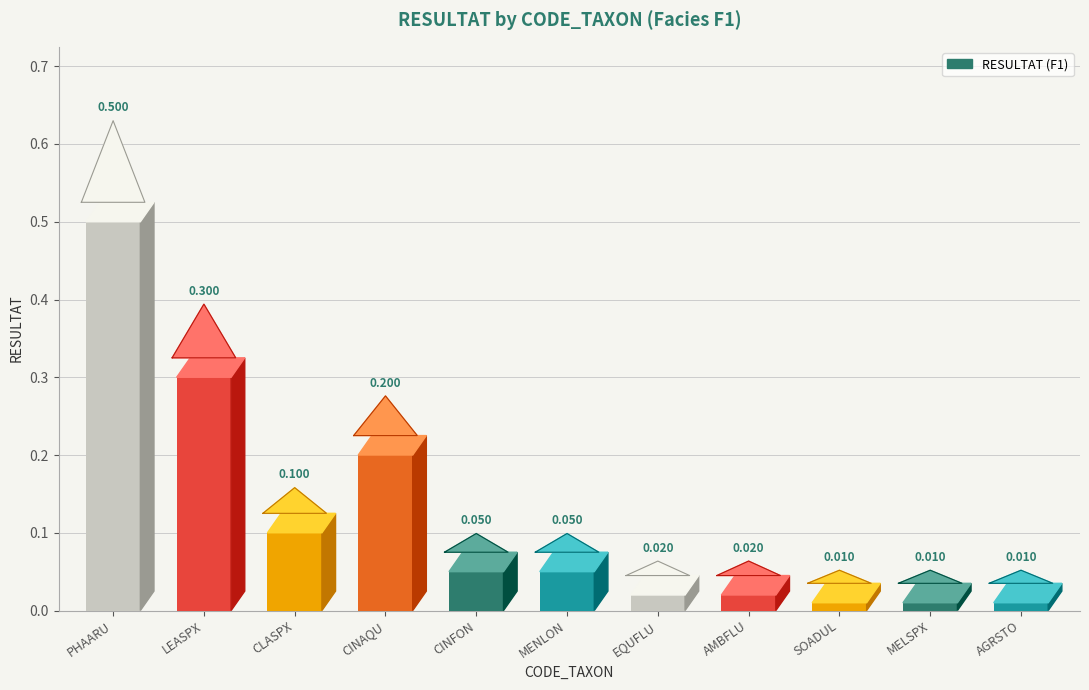

Rank the categories by value from highest to lowest.

PHAARU, LEASPX, CINAQU, CLASPX, CINFON, MENLON, EQUFLU, AMBFLU, SOADUL, MELSPX, AGRSTO